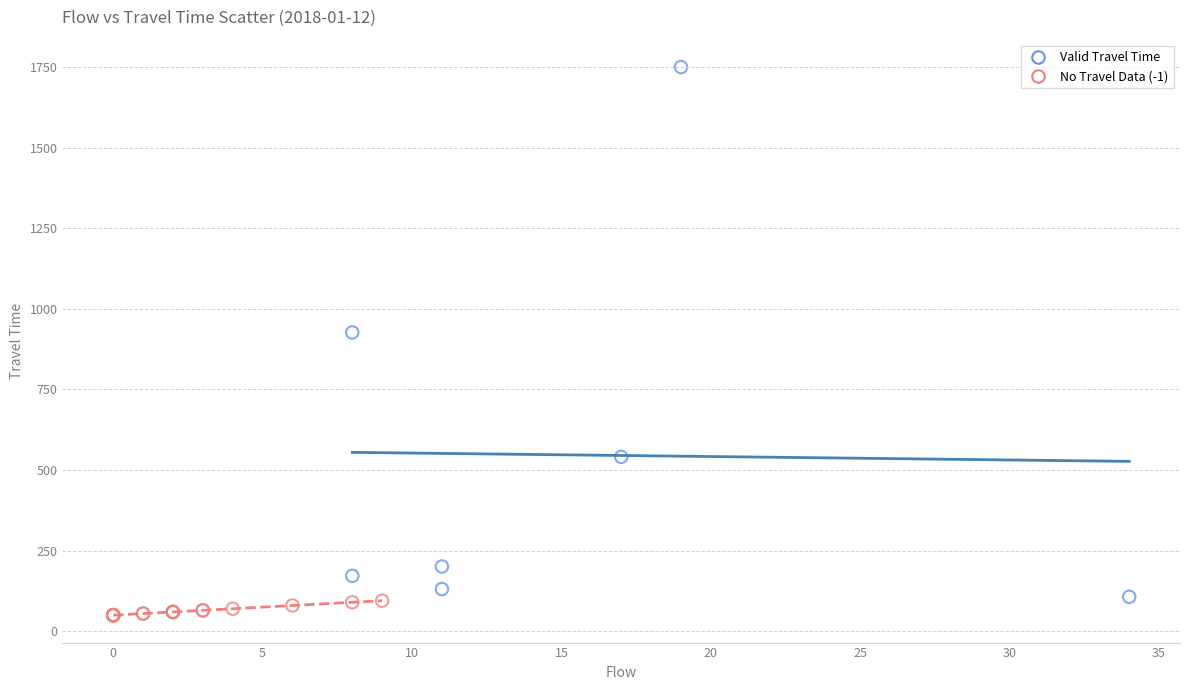

Which series contains the highest Y value?

Valid Travel Time